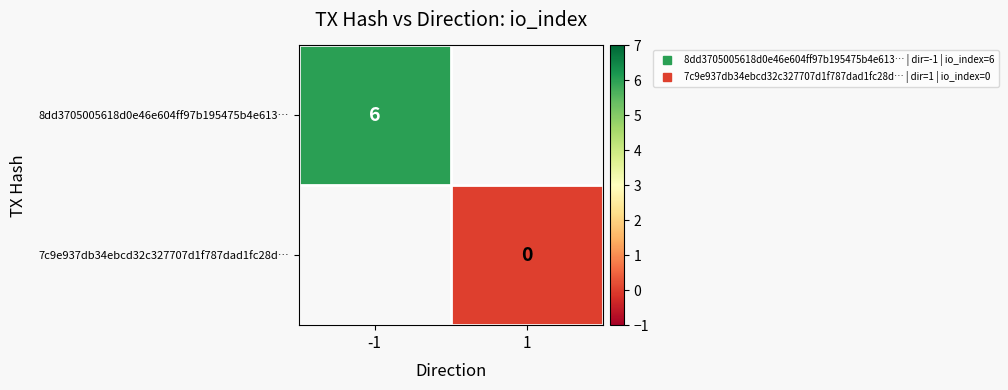

List the labels in order of 8dd3705005618d0e46e604ff97b195475b4e613… value, smallest first.

-1, 1